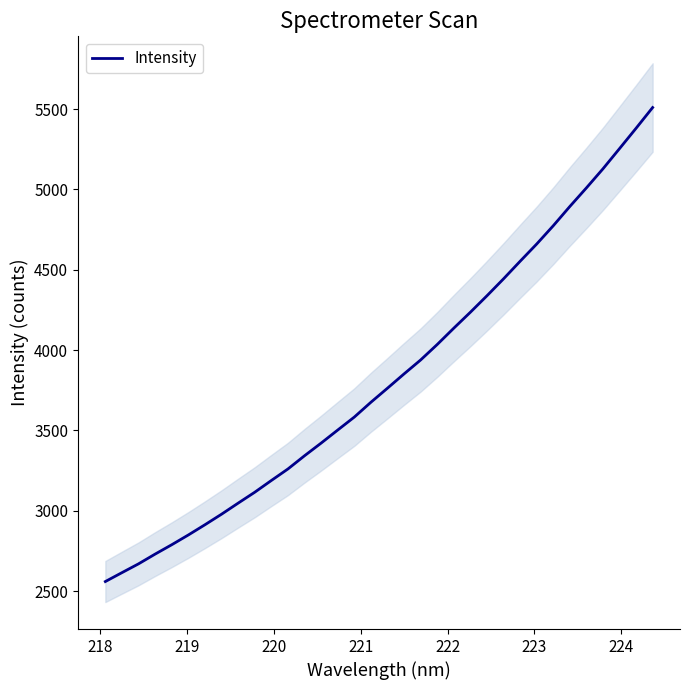

How many series are shown in this chart?

1